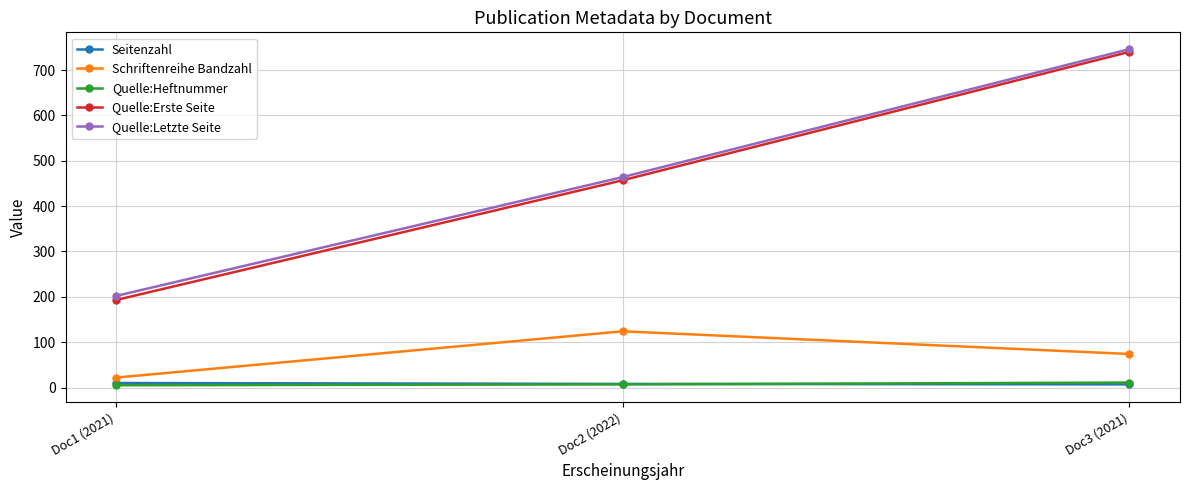

Which series has the largest total across all categories?

Quelle:Letzte Seite